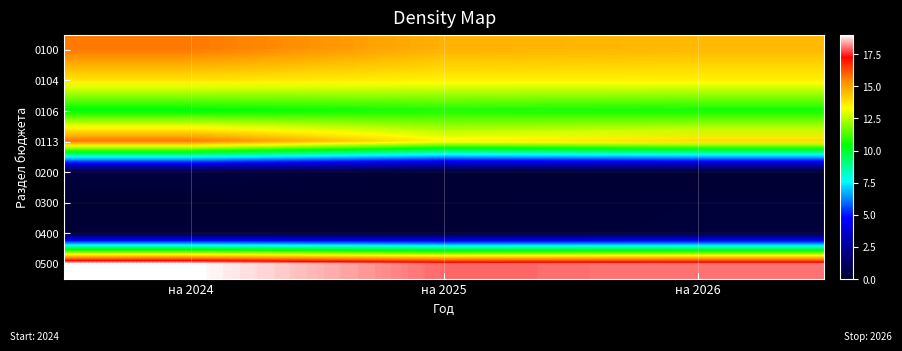

Which category has the lowest value in the 0104 series?

на 2026